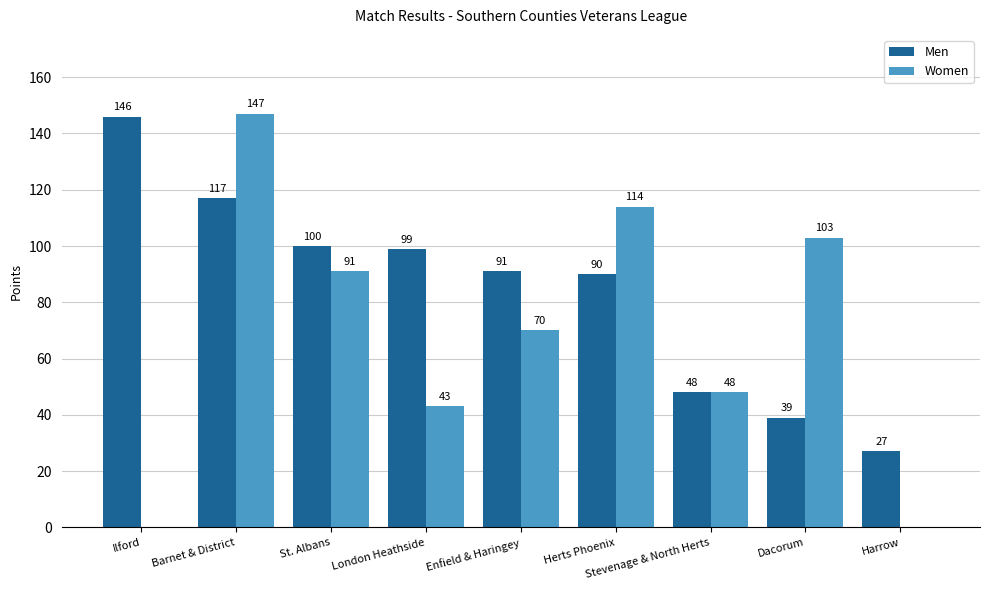

What is the difference between the Men values at Barnet & District and Harrow?

90